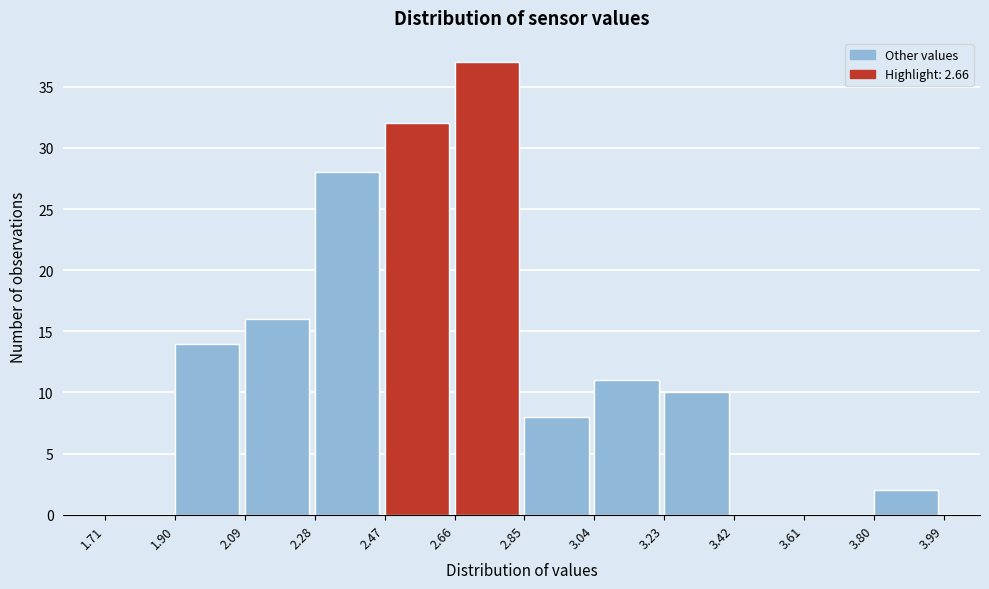

Over which range of the x-axis is the bar tallest?

2.66 to 2.85